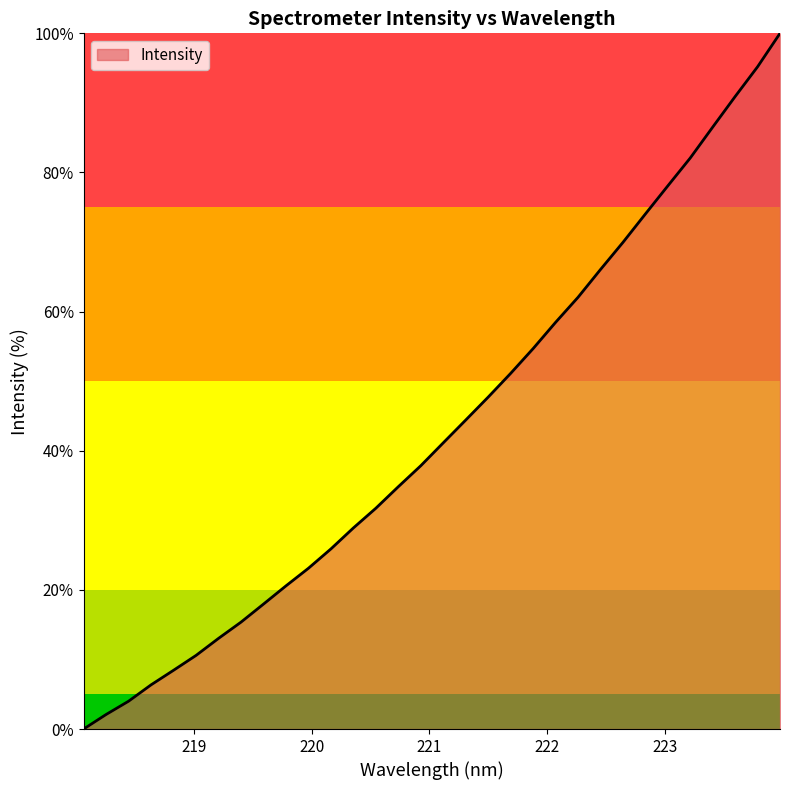

What is the difference between the maximum and minimum values?

100.0